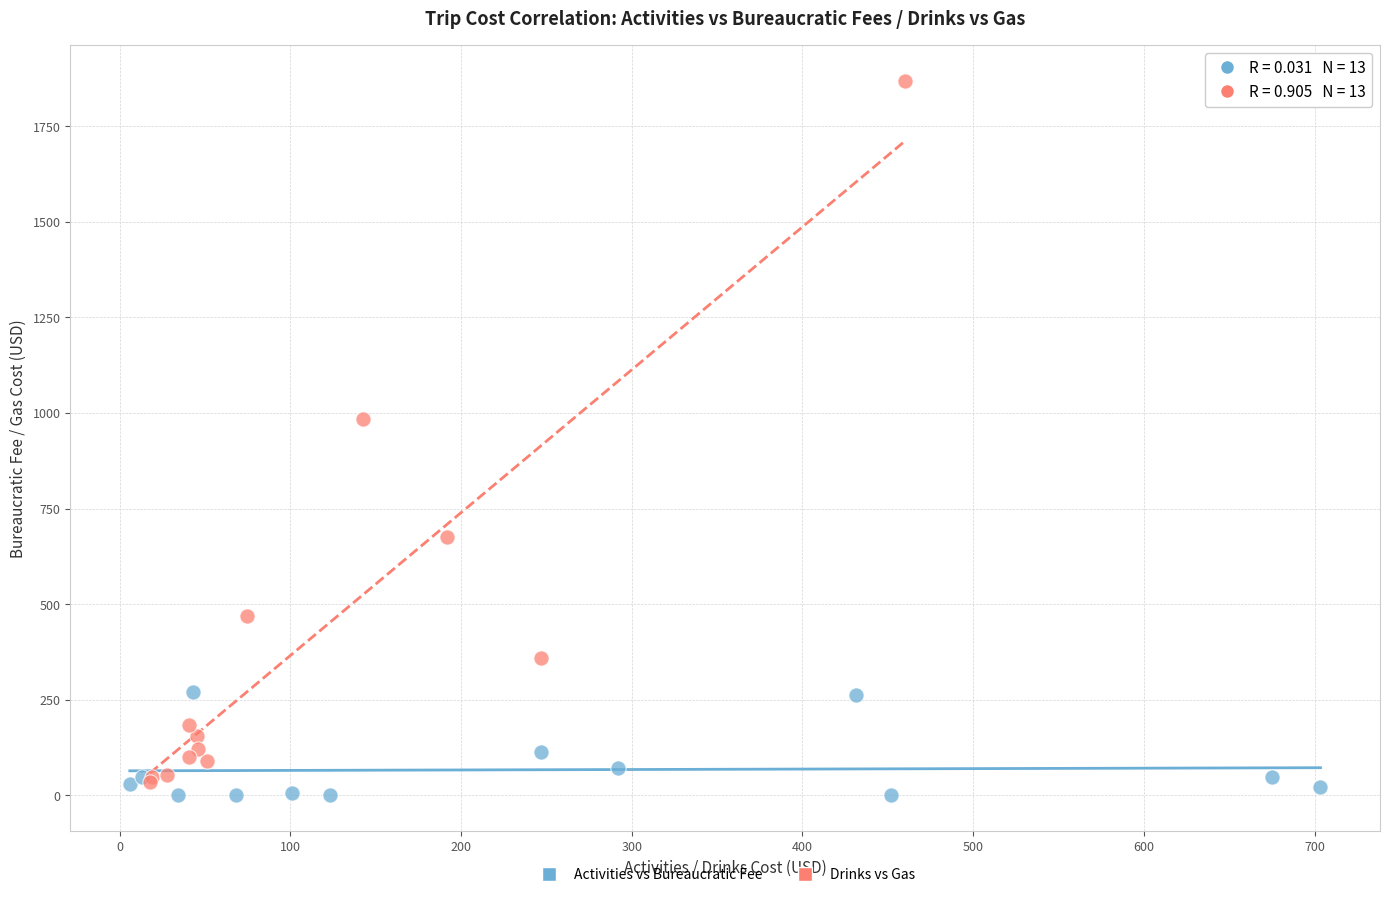

Which series has the largest Y range (max minus min)?

Drinks vs Gas